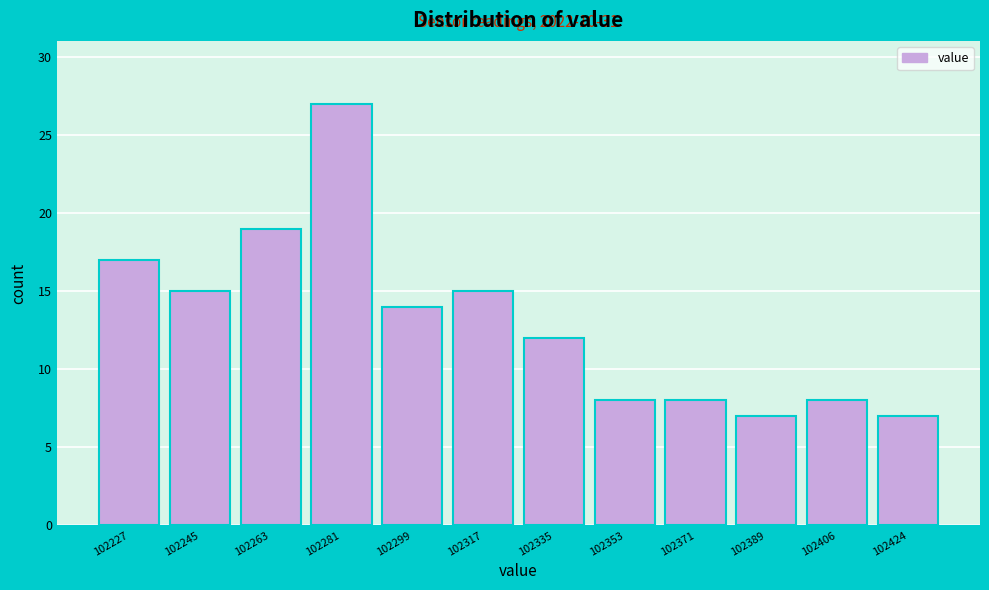

Reading right to left, extract all data points from this chart.

102424=7	102406=8	102389=7	102371=8	102353=8	102335=12	102317=15	102299=14	102281=27	102263=19	102245=15	102227=17